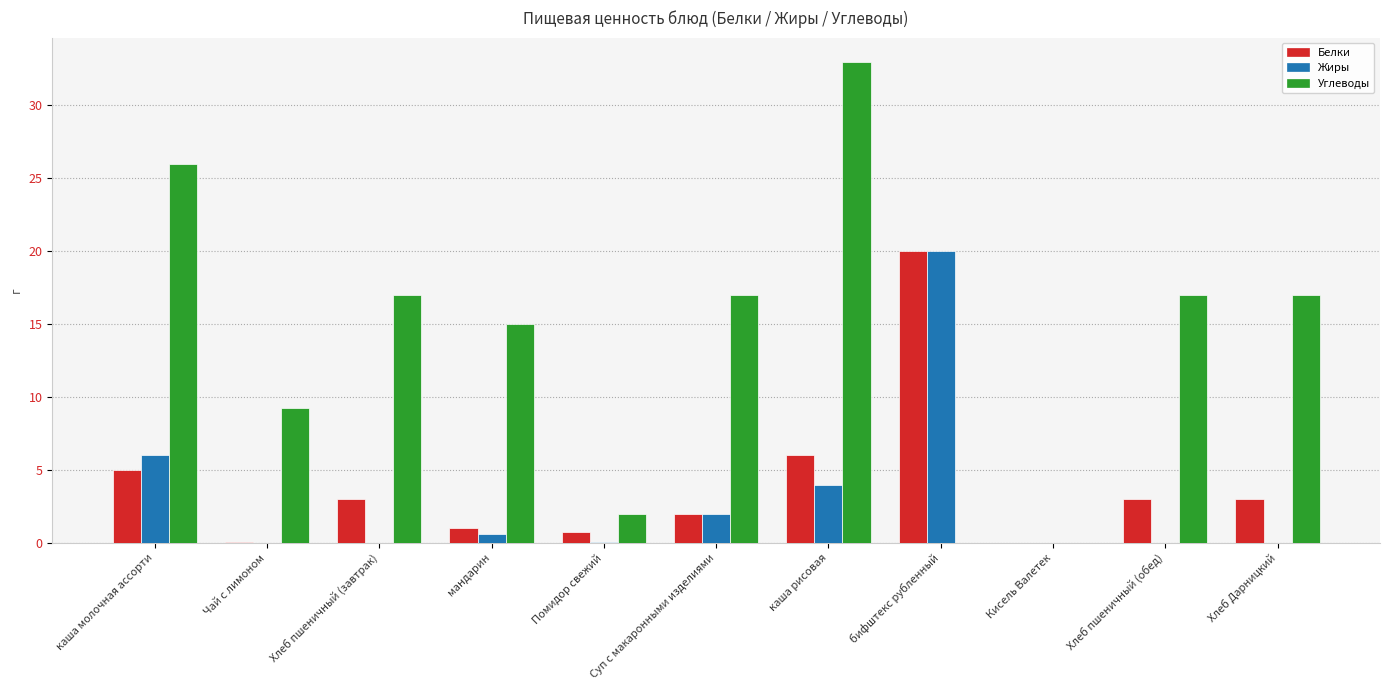

How many data points does each series have?

11